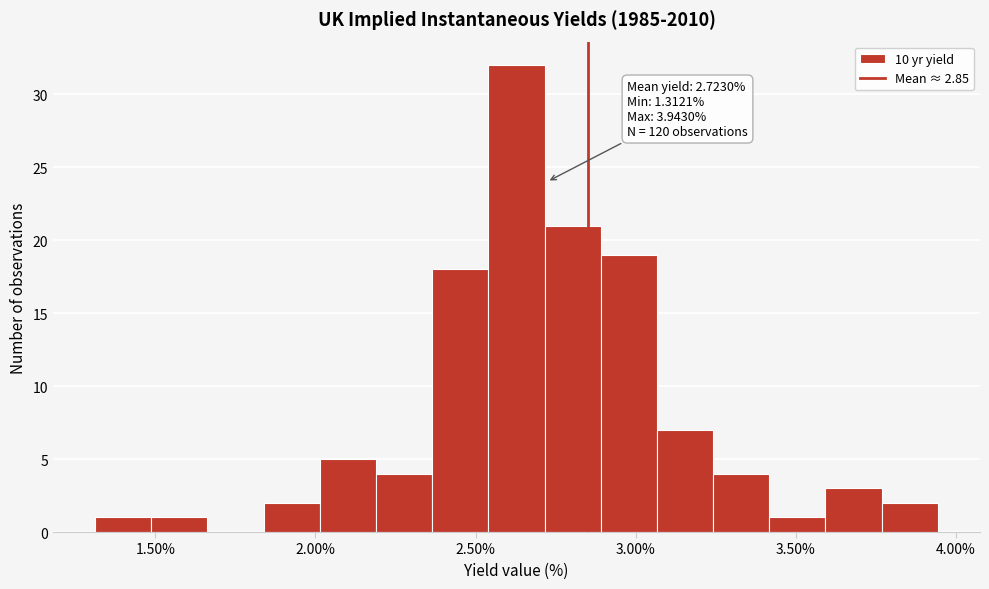

Around what value on the x-axis is the tallest bar? Give the approximate position of its centre, as read against the axis.

2.65